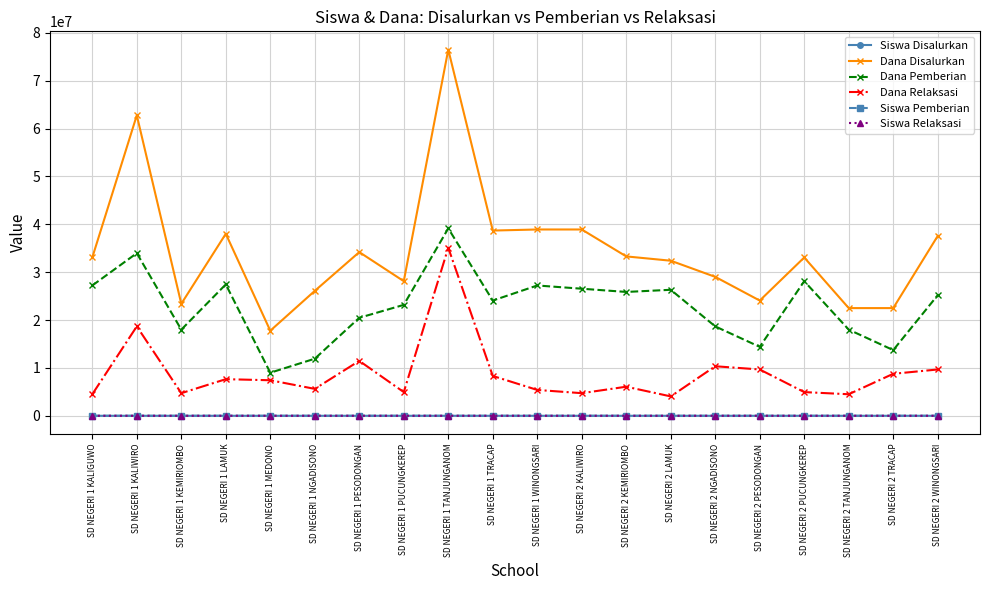

What is the difference between the highest and lowest values at SD NEGERI 1 LAMUK?

38024979